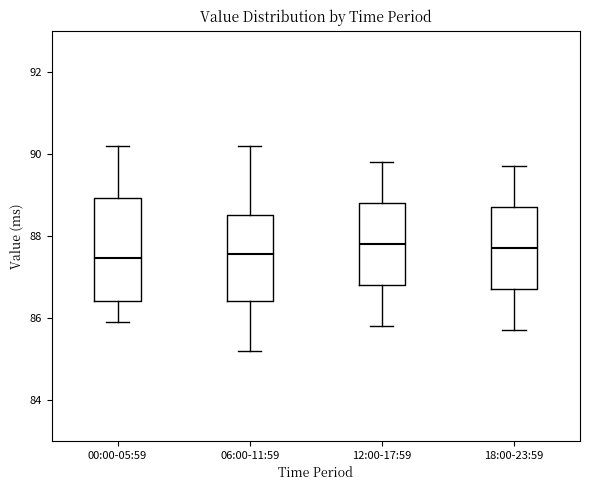

Reading left to right, transcribe this box plot: for each box, give where its median line is, the range the box spans, and where its two whiskers end, as read against the y-axis. The values are not printed on the chart, so give them approximately, as read against the axis.

00:00-05:59: median 87.4, box 86.4 to 89.0, whiskers 86.0 to 90.2
06:00-11:59: median 87.6, box 86.4 to 88.6, whiskers 85.2 to 90.2
12:00-17:59: median 87.8, box 86.8 to 88.8, whiskers 85.8 to 89.8
18:00-23:59: median 87.8, box 86.8 to 88.8, whiskers 85.8 to 89.8